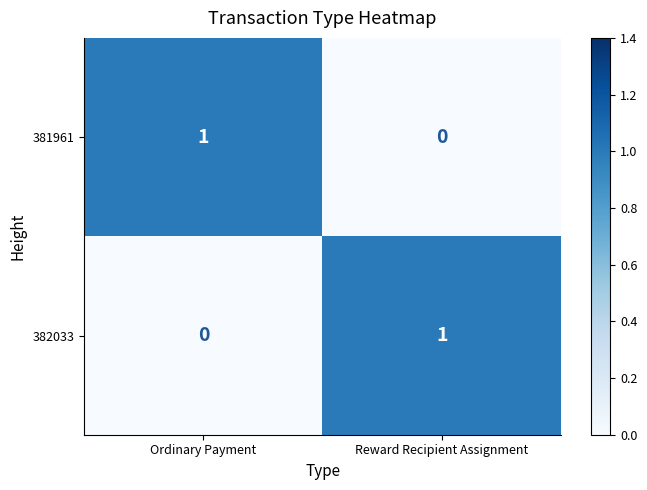

At Ordinary Payment, list the series in order from largest to smallest.

381961, 382033